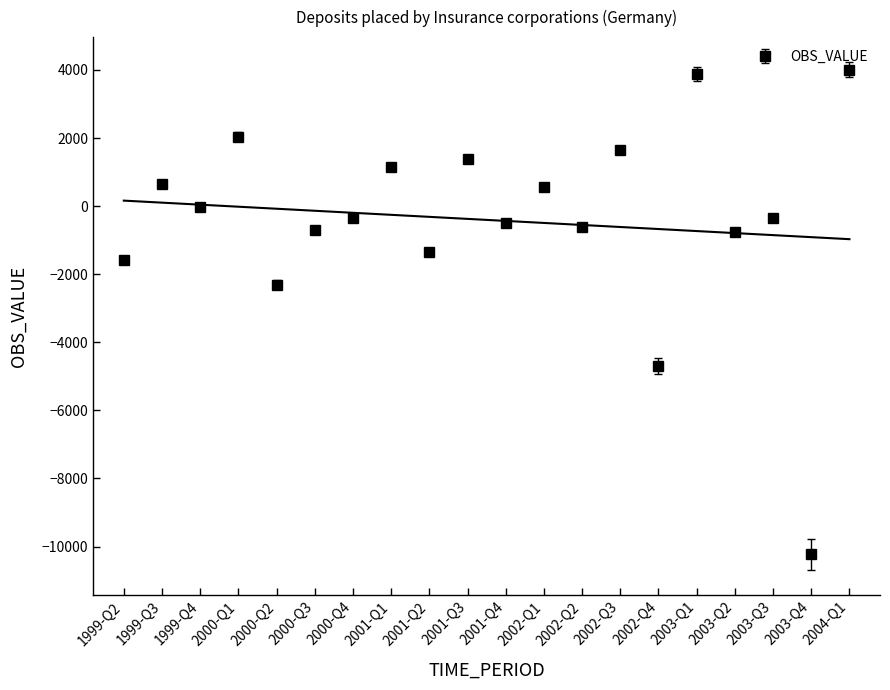

Count the number of categories in the chart.

20